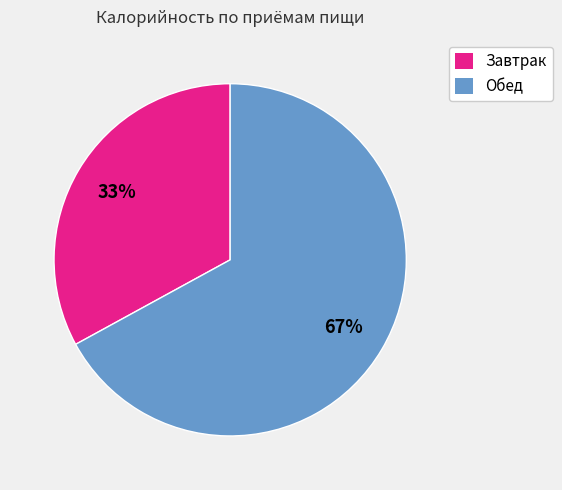

Rank the categories by value from highest to lowest.

Обед, Завтрак